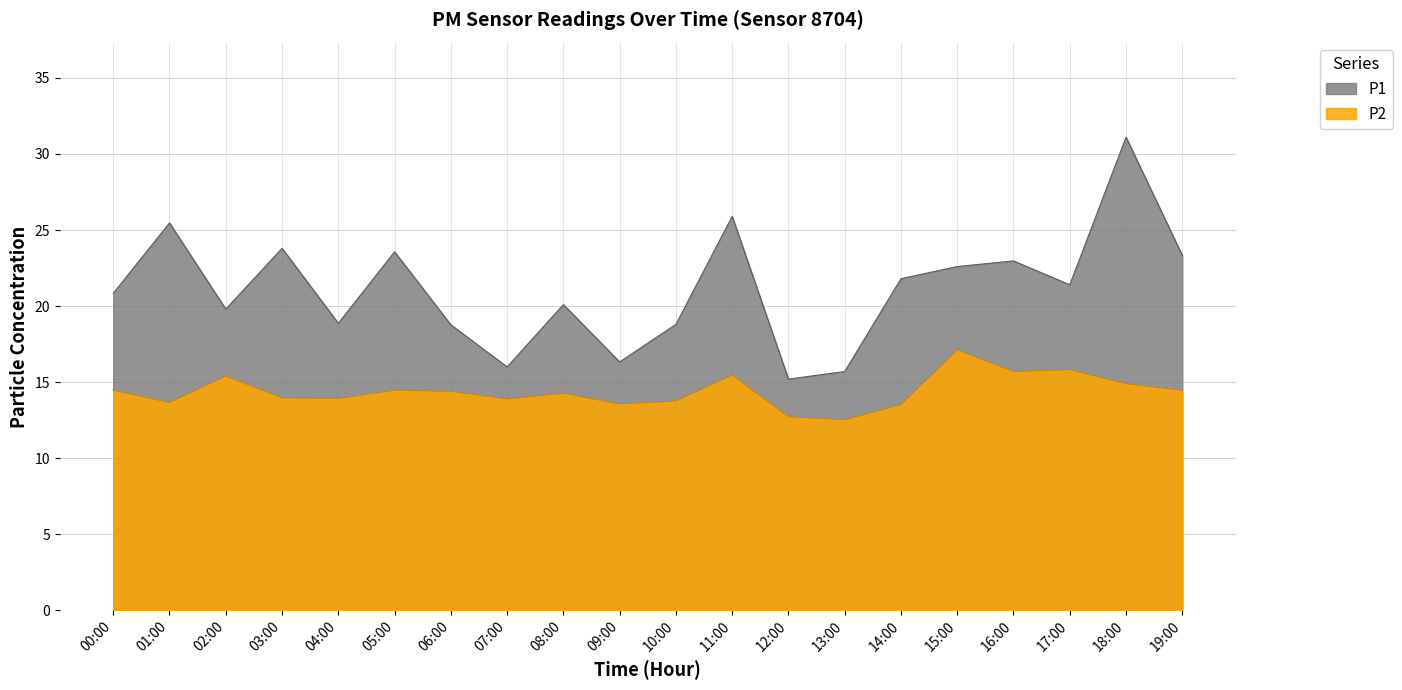

In P2, how many points are lower than both neighbors (excluding endpoints)?

6